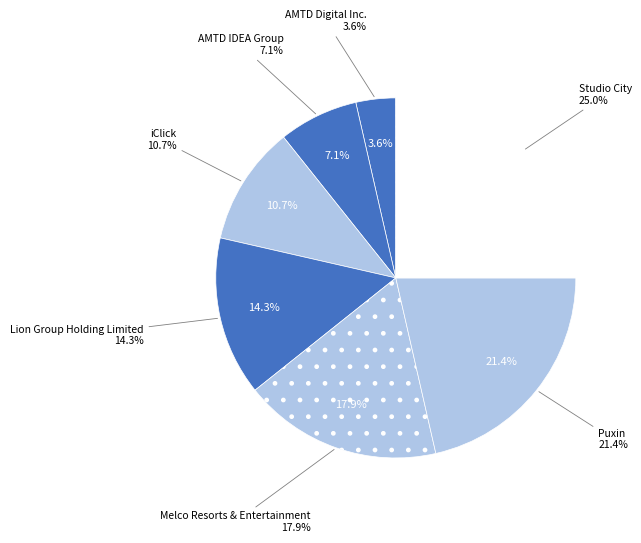

What percentage is the Lion Group Holding Limited slice, to the nearest percent?

14%